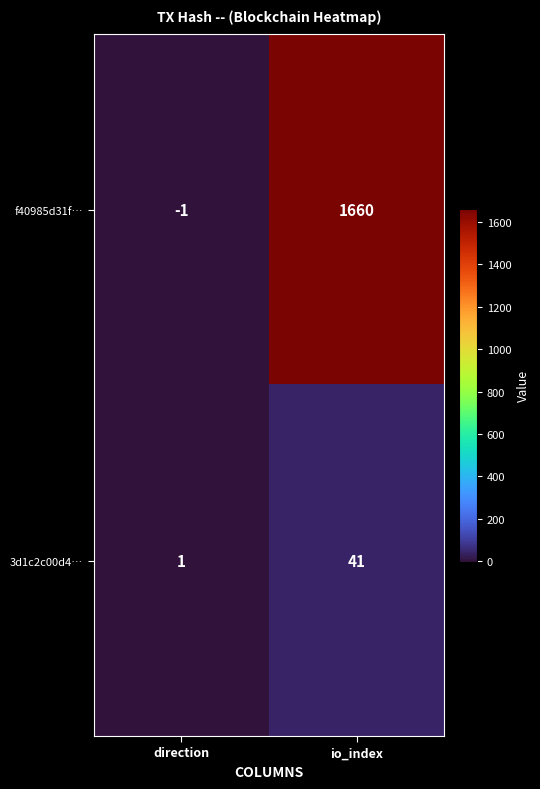

What is the sum of all 3d1c2c00d4… values?

42